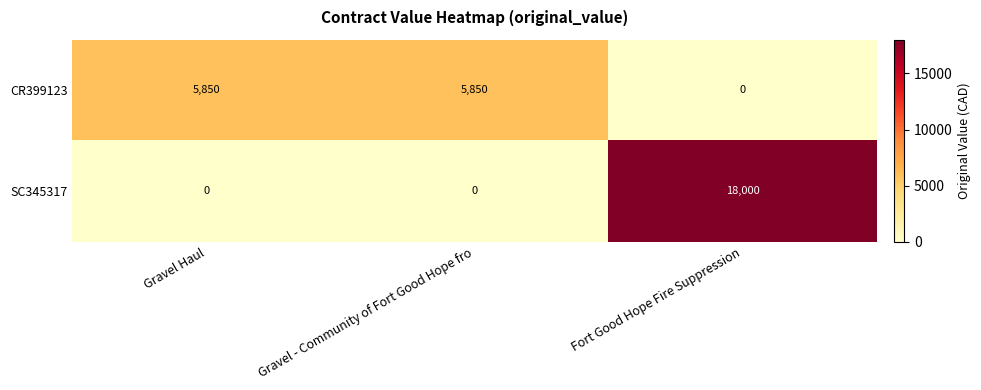

Reading left to right, list all the values displayed in this chart.

CR399123: Gravel Haul=5850	Gravel - Community of Fort Good Hope fro=5850	Fort Good Hope Fire Suppression=0
SC345317: Gravel Haul=0	Gravel - Community of Fort Good Hope fro=0	Fort Good Hope Fire Suppression=18000